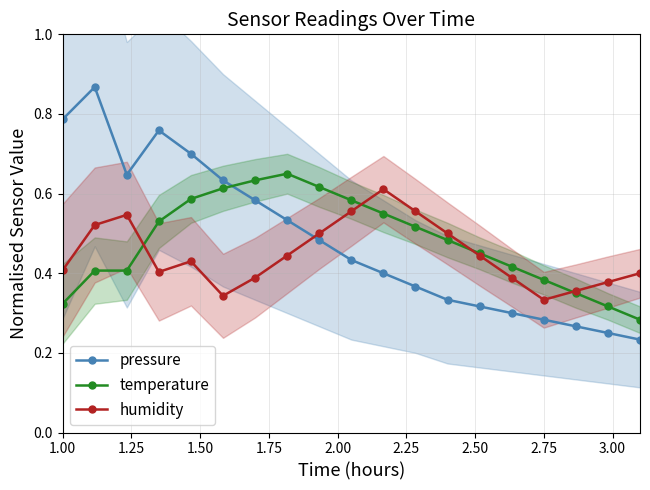

True or false: temperature and pressure intersect in this chart.

True